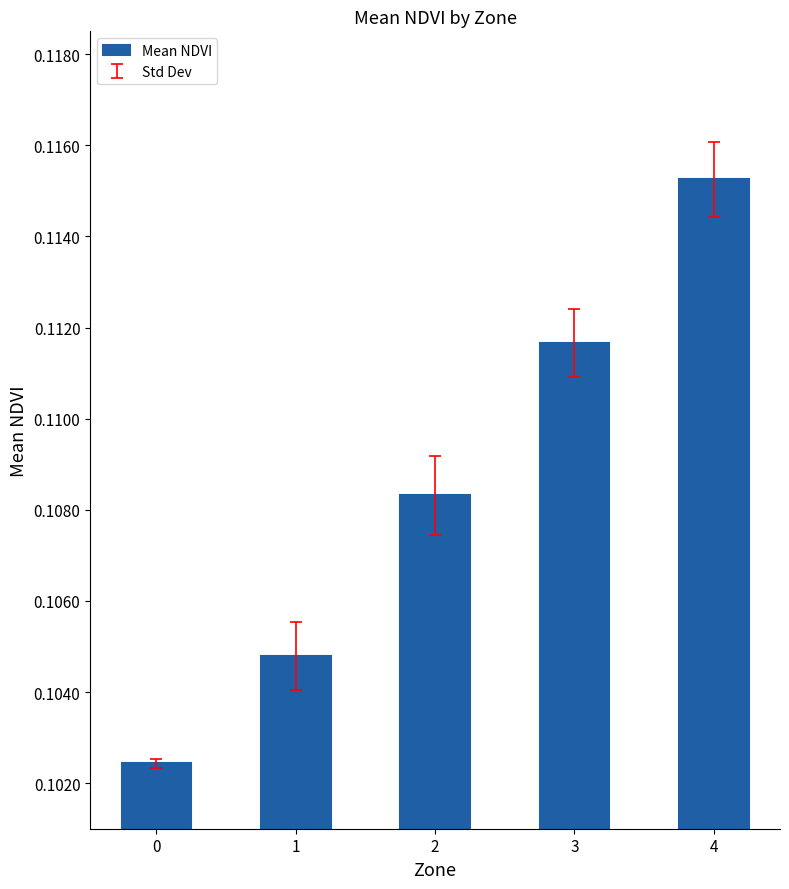

What is the sum of all values?

0.5